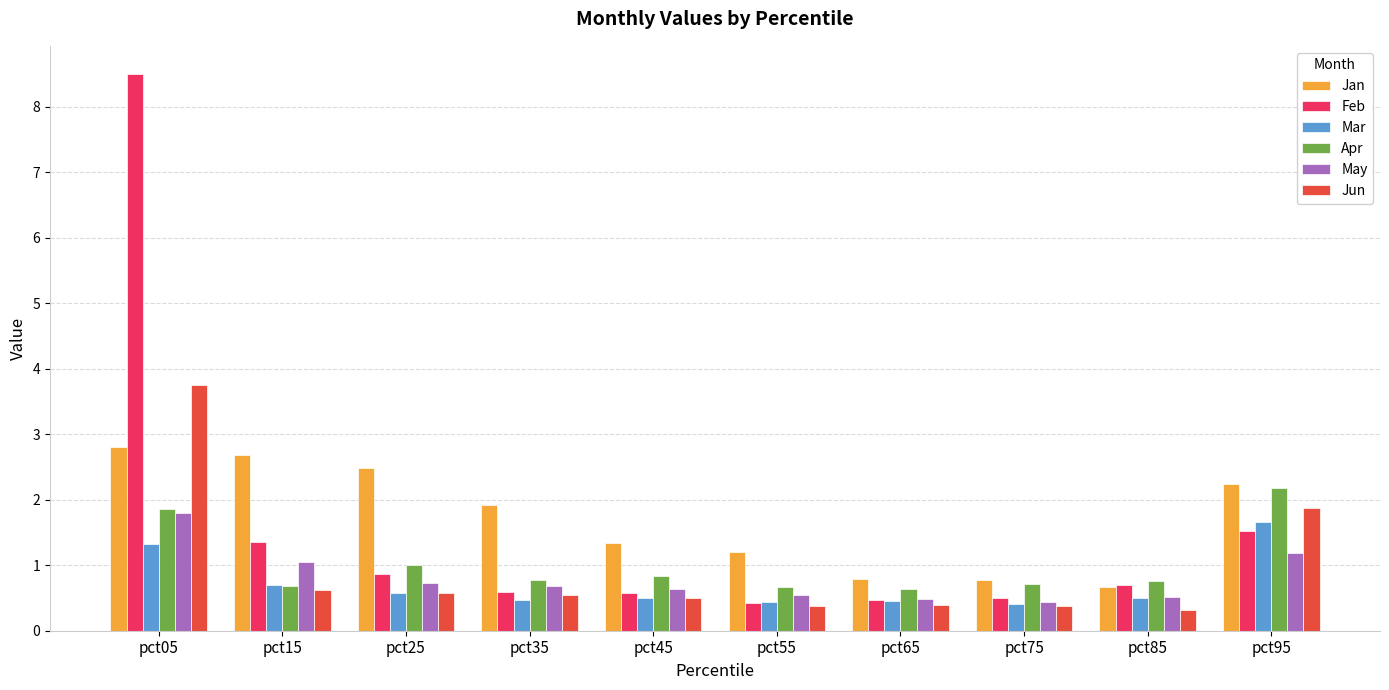

How many categories are shown in the chart?

10